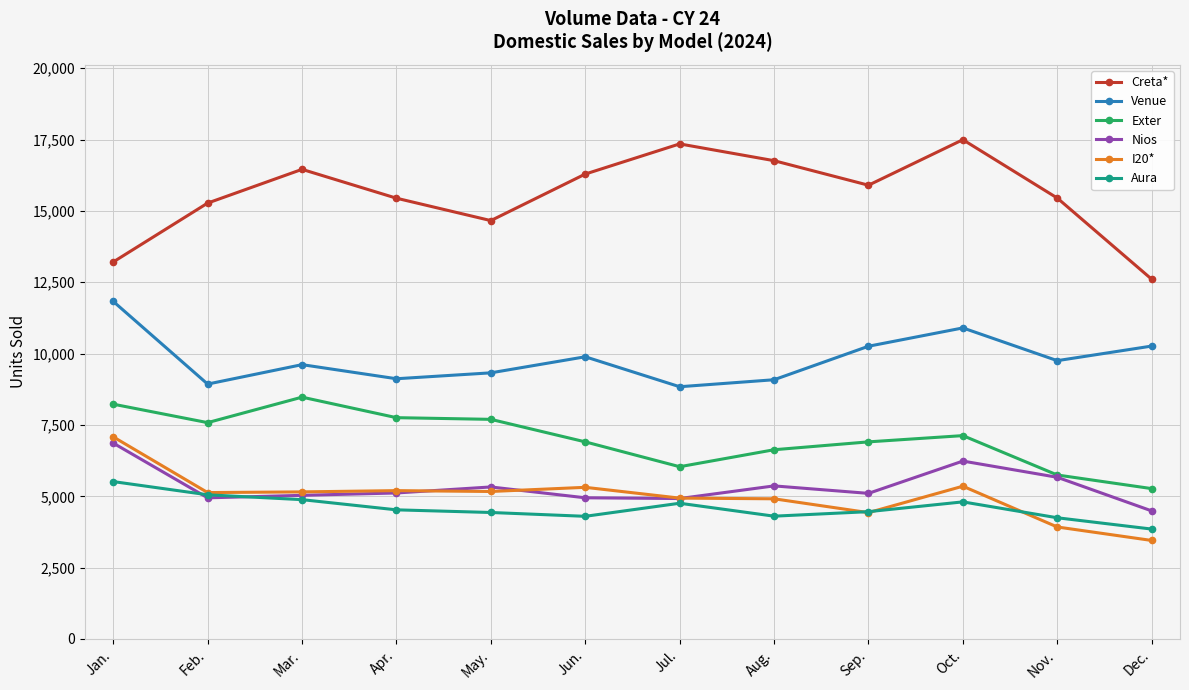

Is the value of Creta* at Dec. greater than the value of I20* at Oct.?

Yes